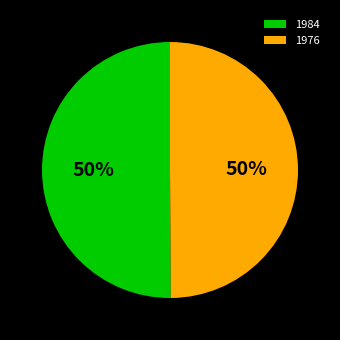

What percentage is the 1984 slice, to the nearest percent?

50%